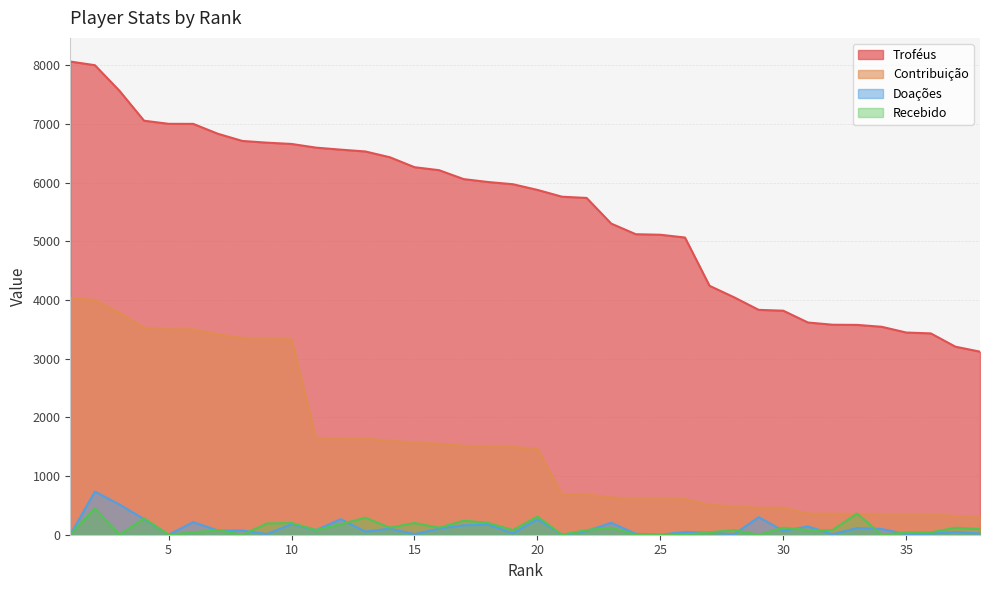

What is the lowest value of the Contribuição series?

311